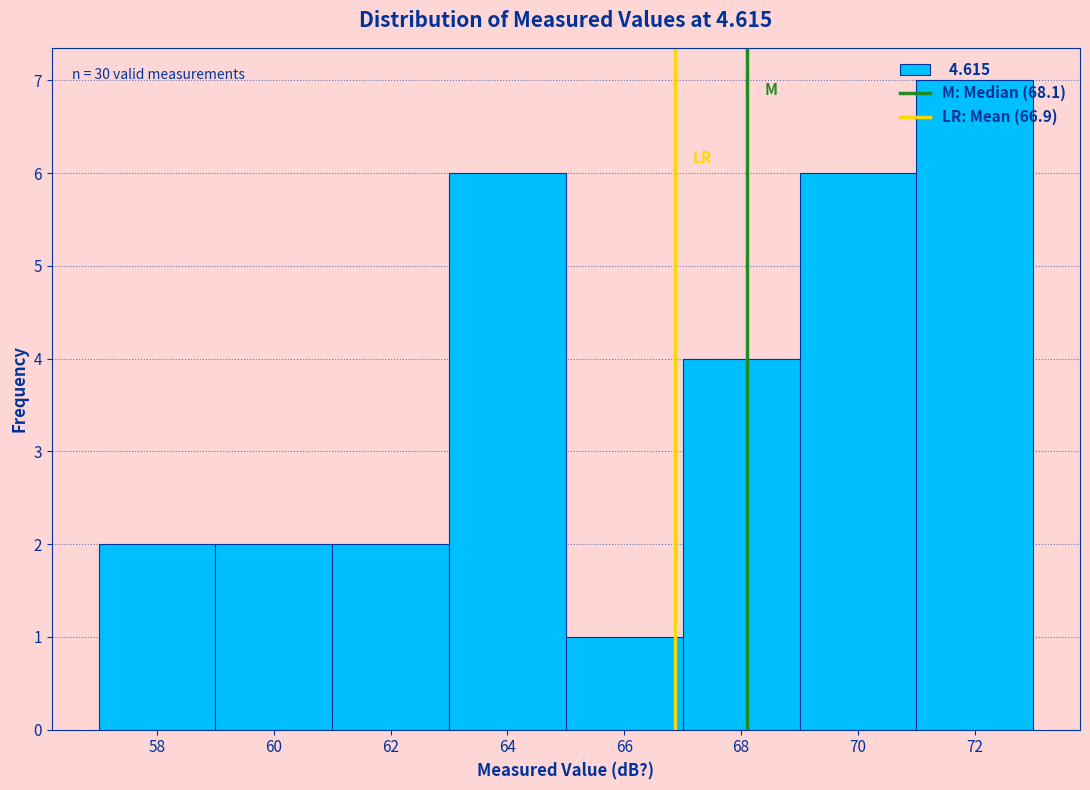

Over which range of the x-axis is the bar tallest?

71 to 73